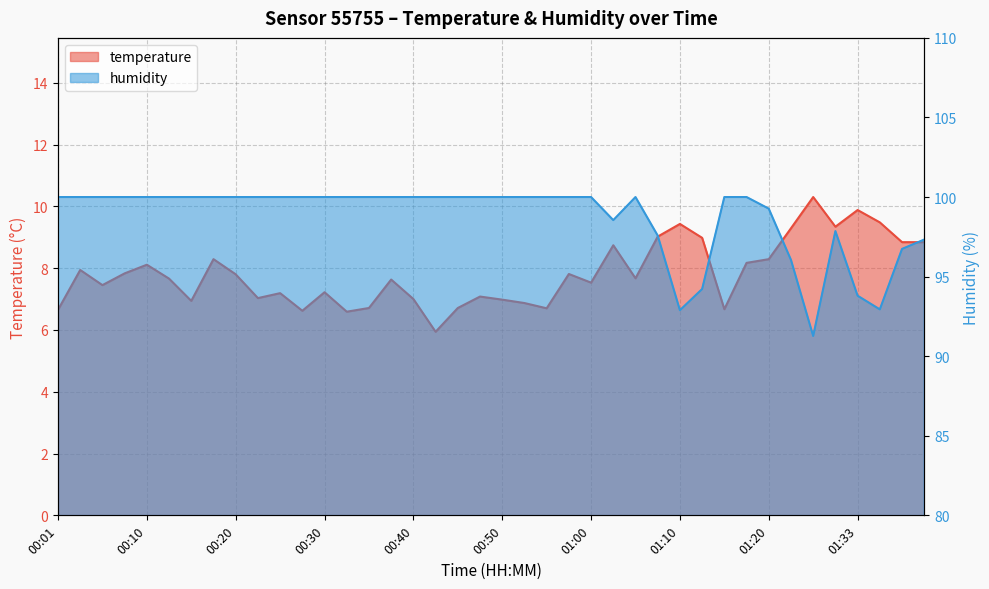

What is the average value of the humidity series?

98.7